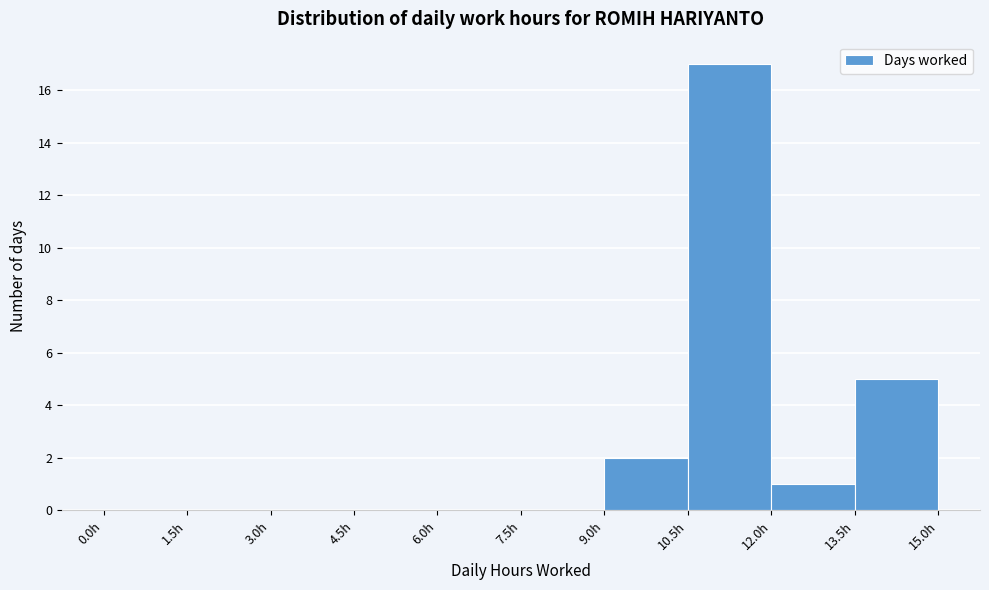

Reading left to right, list every bar in this chart as the range it spans on the x-axis followed by its height. Neither the bar edges nor the heights are printed on the chart, so give them approximately, as read against the axes.

0.0 to 1.5: 0
1.5 to 3.0: 0
3.0 to 4.5: 0
4.5 to 6.0: 0
6.0 to 7.5: 0
7.5 to 9.0: 0
9.0 to 10.5: 2
10.5 to 12.0: 17
12.0 to 13.5: 1
13.5 to 15.0: 5